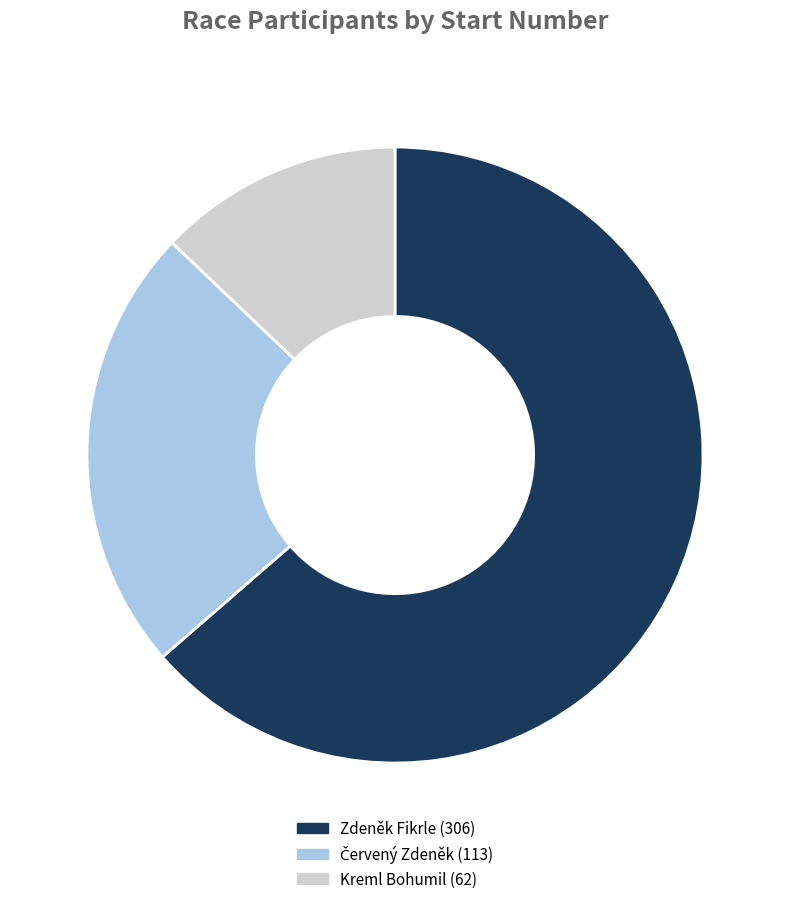

Which has a higher value, Zdeněk Fikrle (306) or Kreml Bohumil (62)?

Zdeněk Fikrle (306)